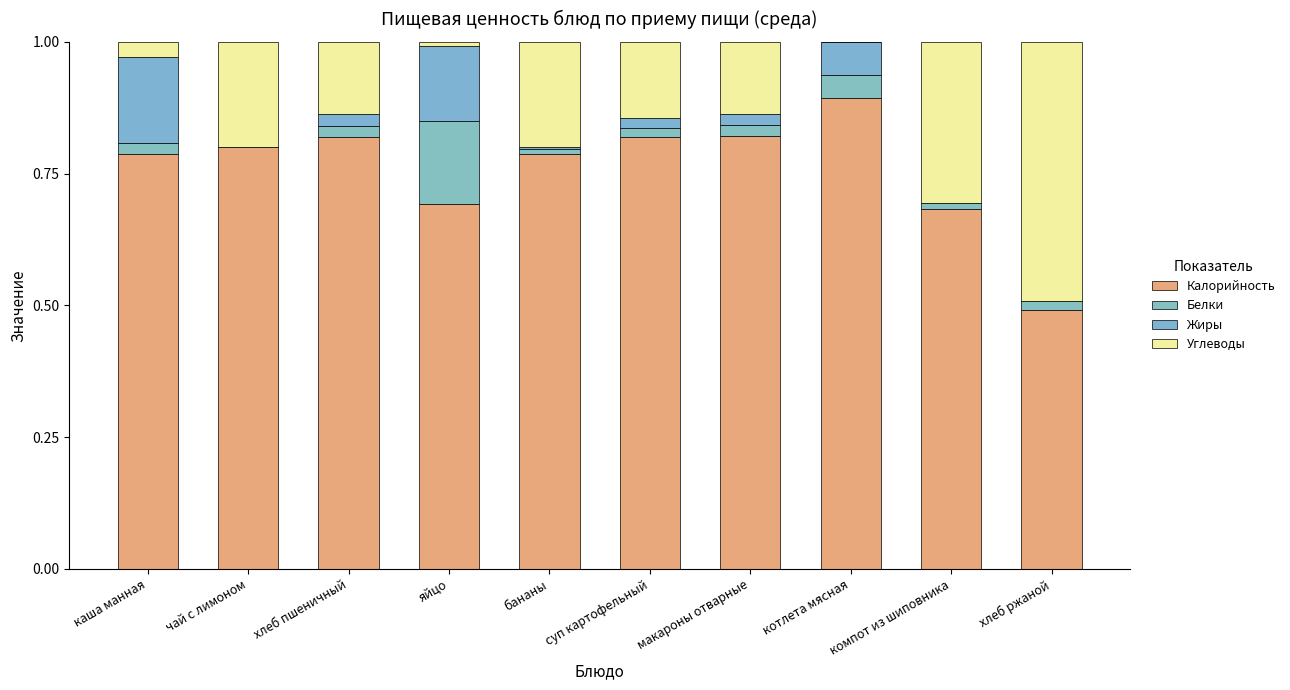

True or false: Углеводы has a value of 0.1 at компот из шиповника.

False